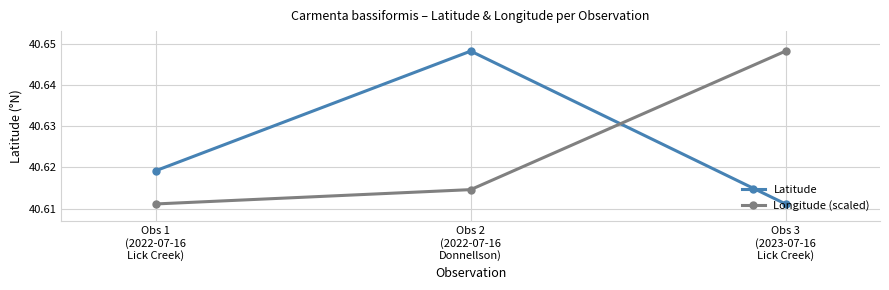

What position from the right is Obs 1
(2022-07-16
Lick Creek)?

3